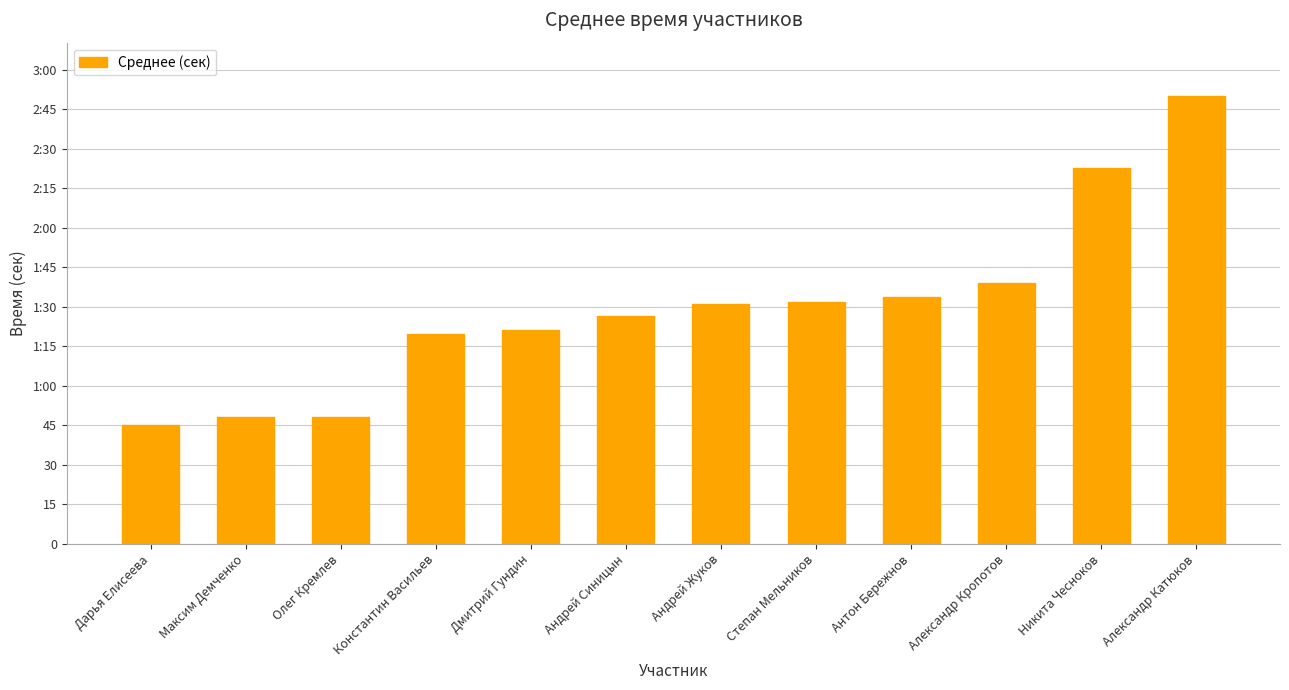

What is the difference between the second highest and minimum values?

97.3